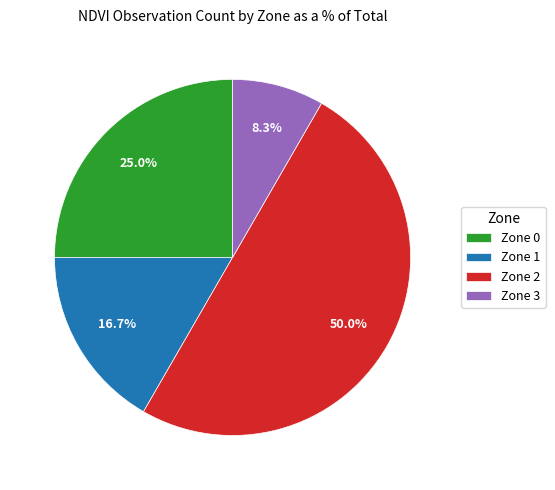

Rank the categories by value from lowest to highest.

Zone 3, Zone 1, Zone 0, Zone 2